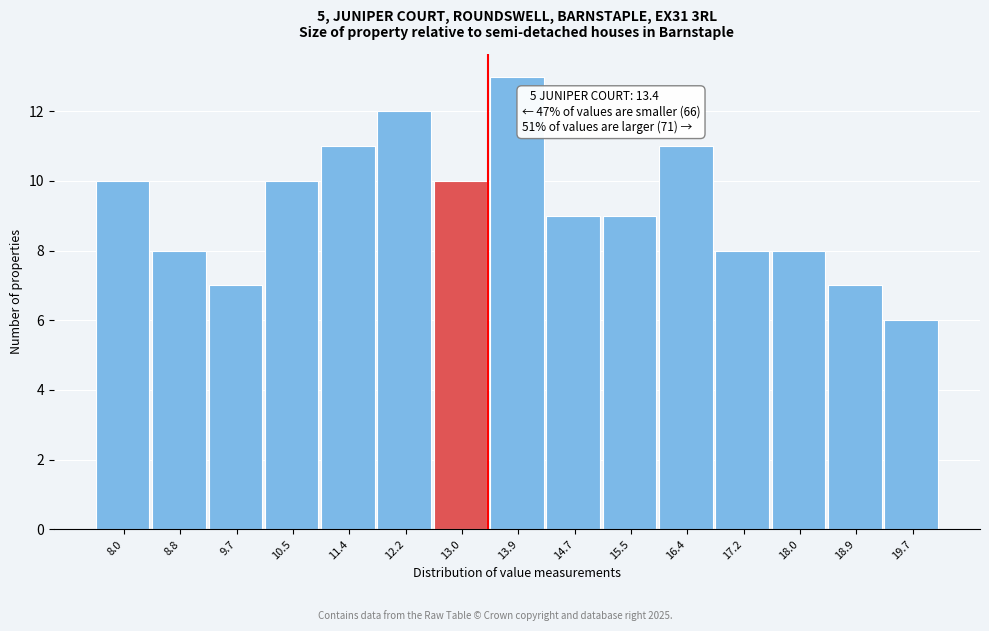

Which range on the x-axis has the tallest bar?

13.4 to 14.3